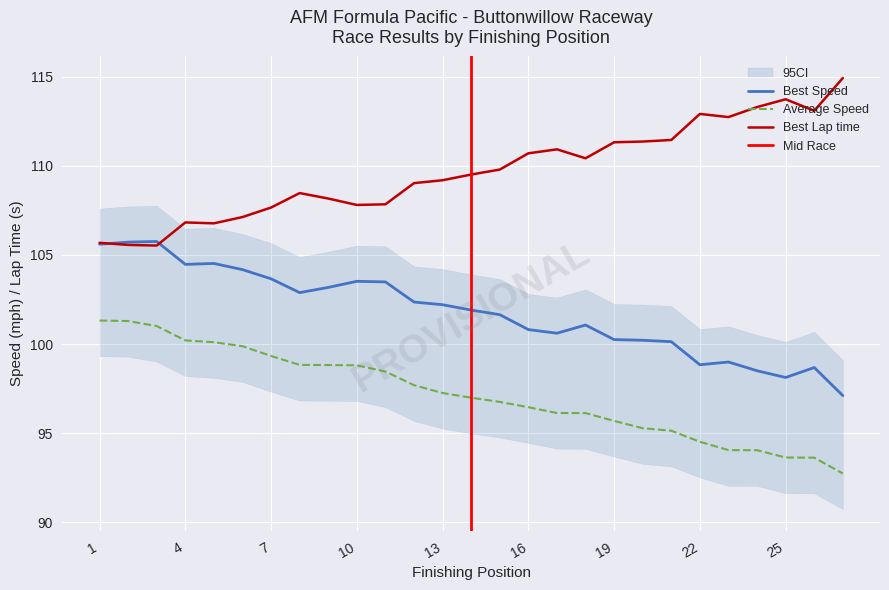

What is the highest value of the Average Speed series?

101.3